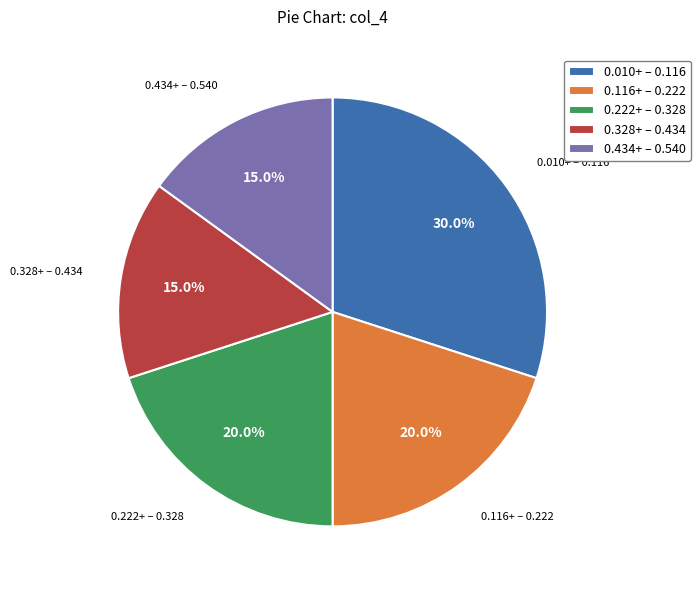

Does any single category account for the majority?

No